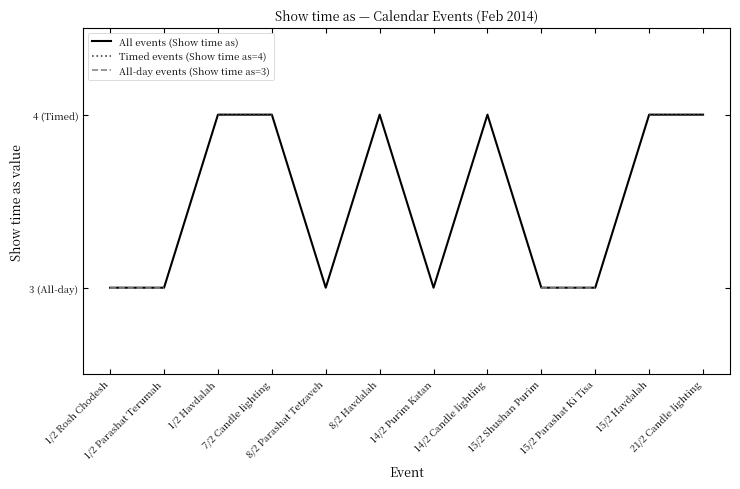

At which category does All events (Show time as) reach its first local peak?

8/2 Havdalah